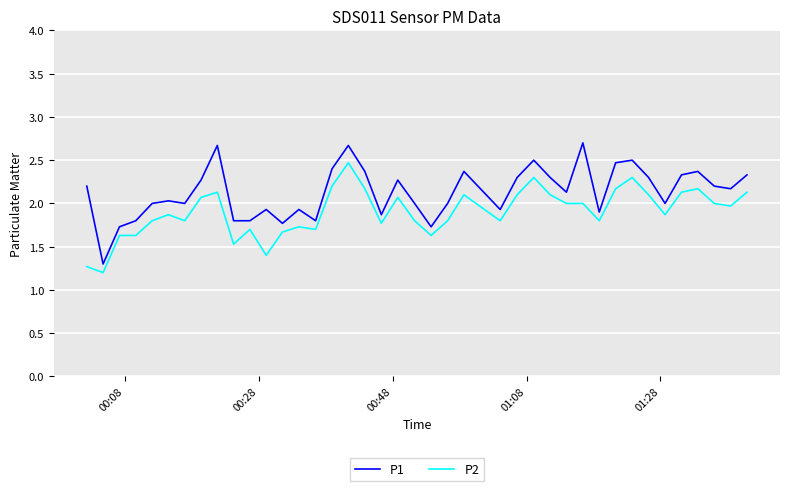

What is the difference between the maximum and minimum values in the P1 series?

1.4